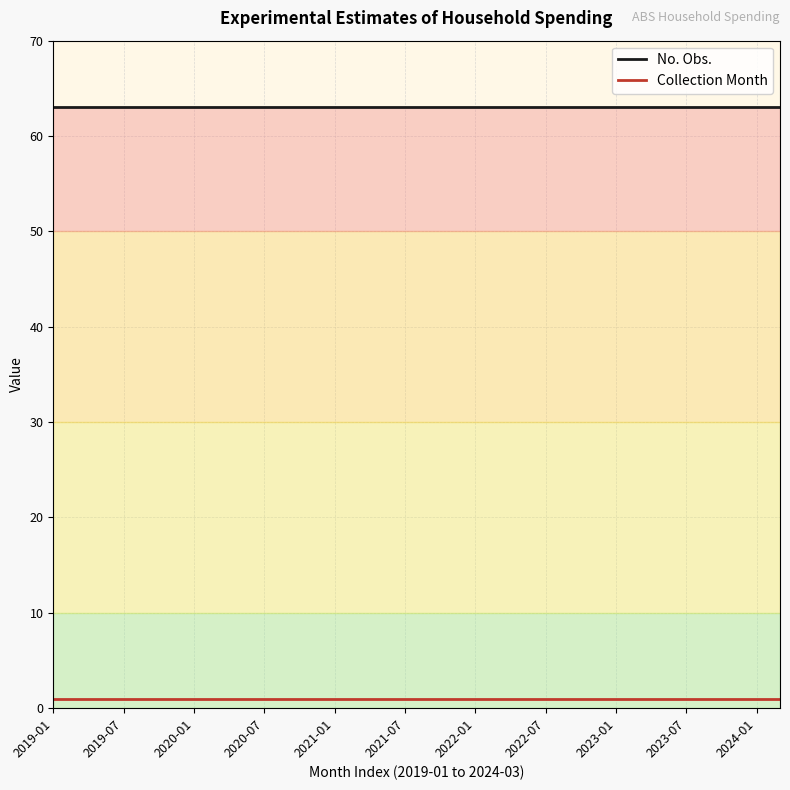

List the series in order of their overall mean, highest first.

No. Obs., Collection Month